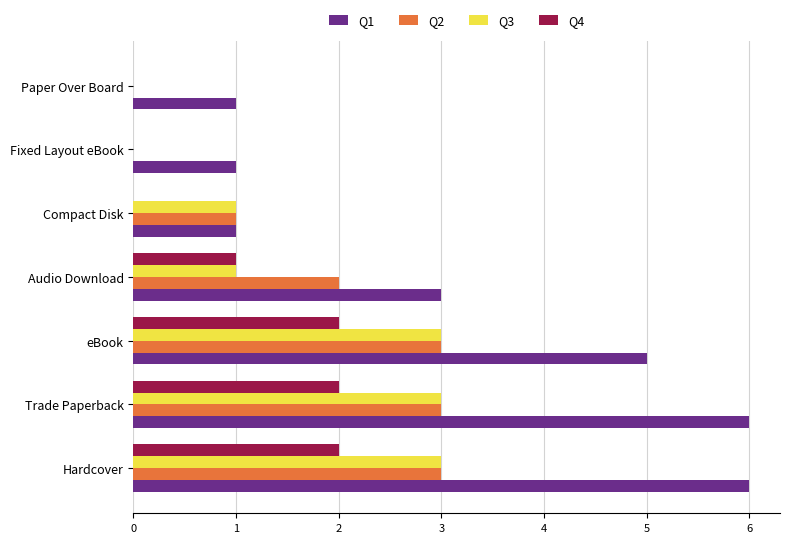

What is the maximum value shown in the chart?

6